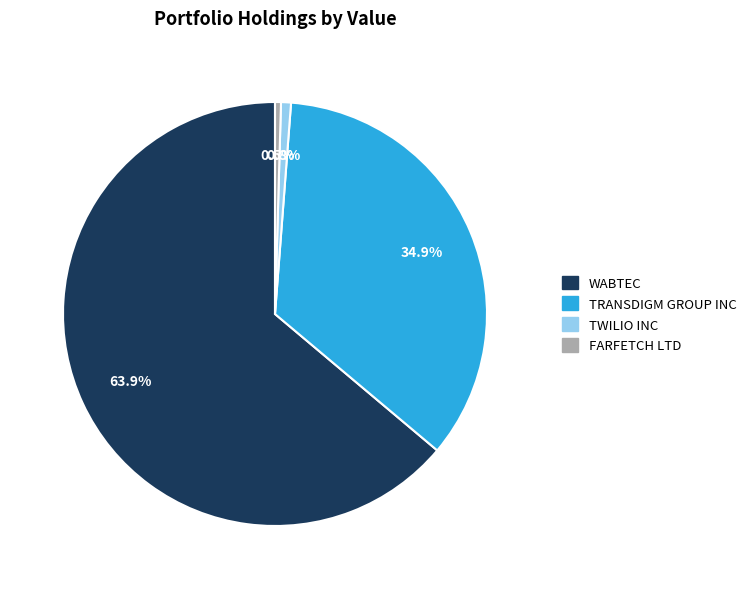

Does any single category account for the majority?

Yes